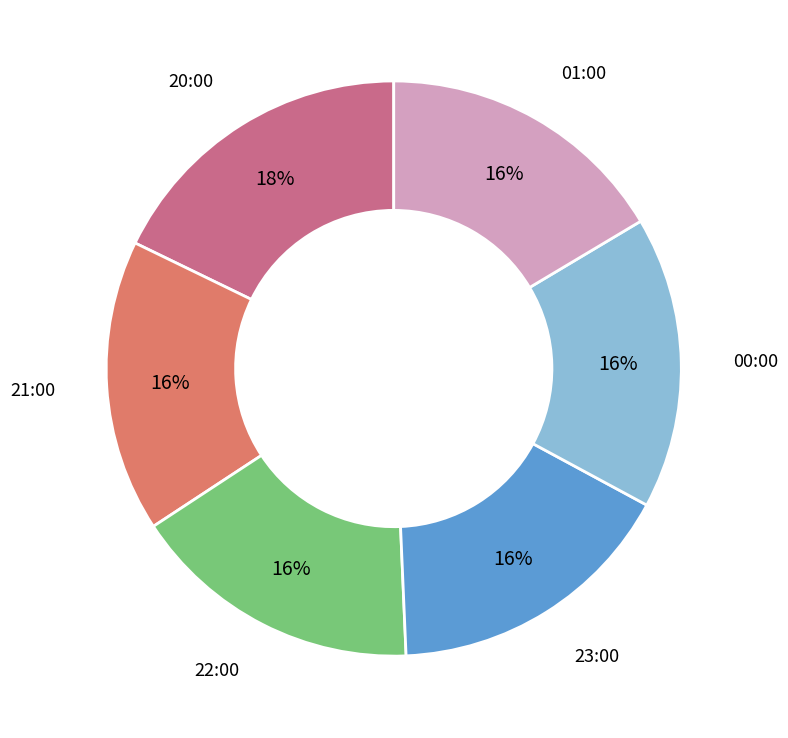

Which slice is the largest?

20:00